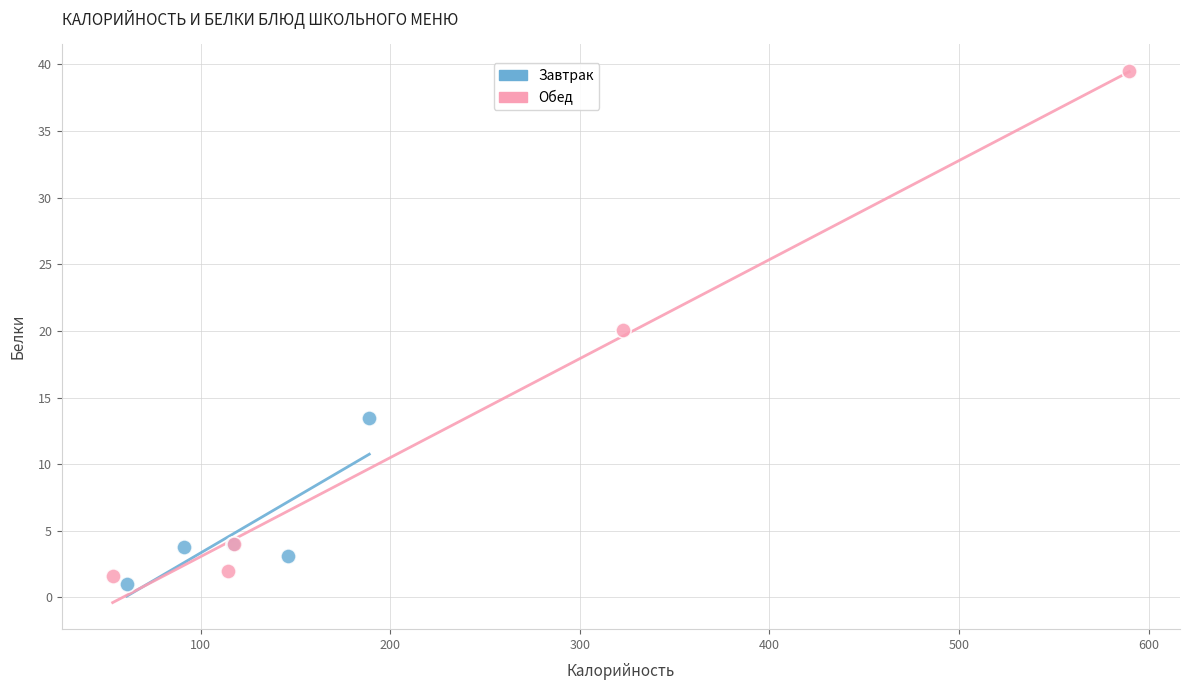

Which series has the widest spread of Y values?

Обед